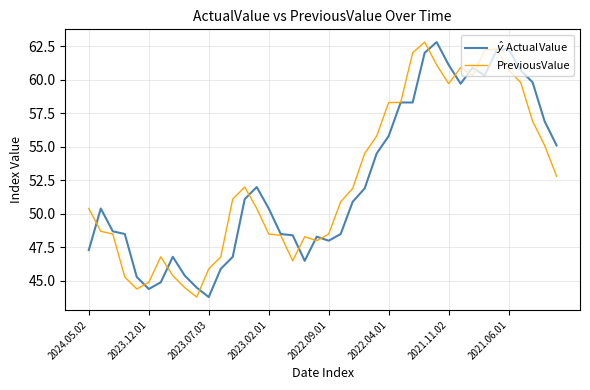

What is the minimum value for PreviousValue?

43.8